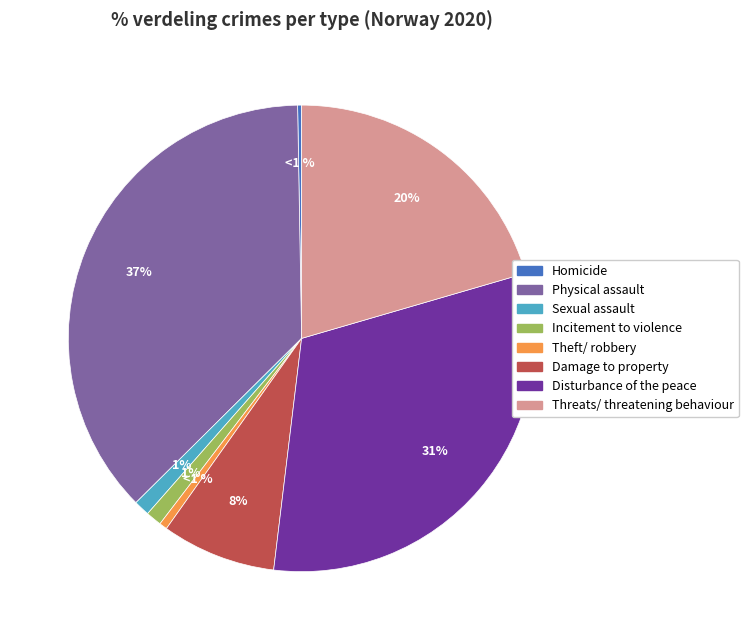

The Sexual assault slice represents 1% of the pie. True or false?

True